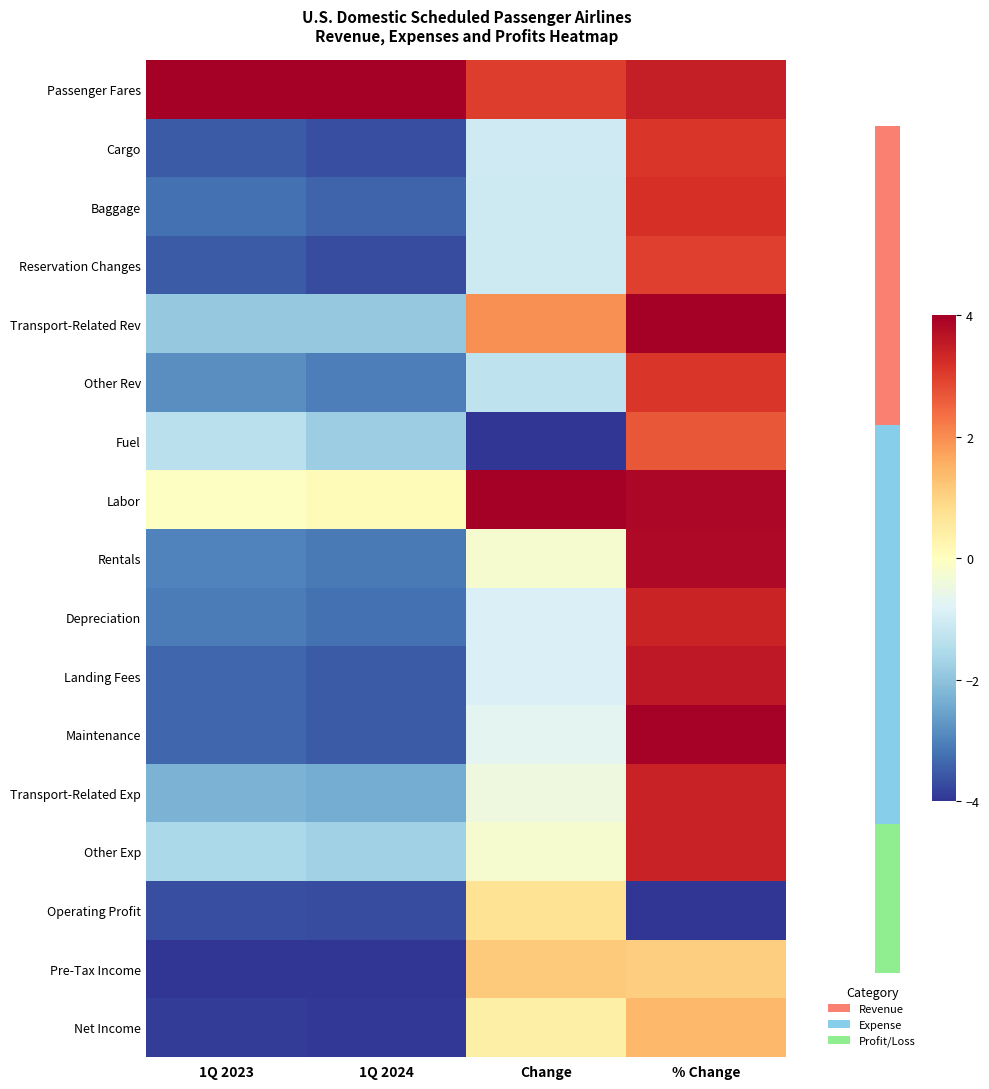

Between 1Q 2024 and % Change, which series saw the biggest shift?

Maintenance